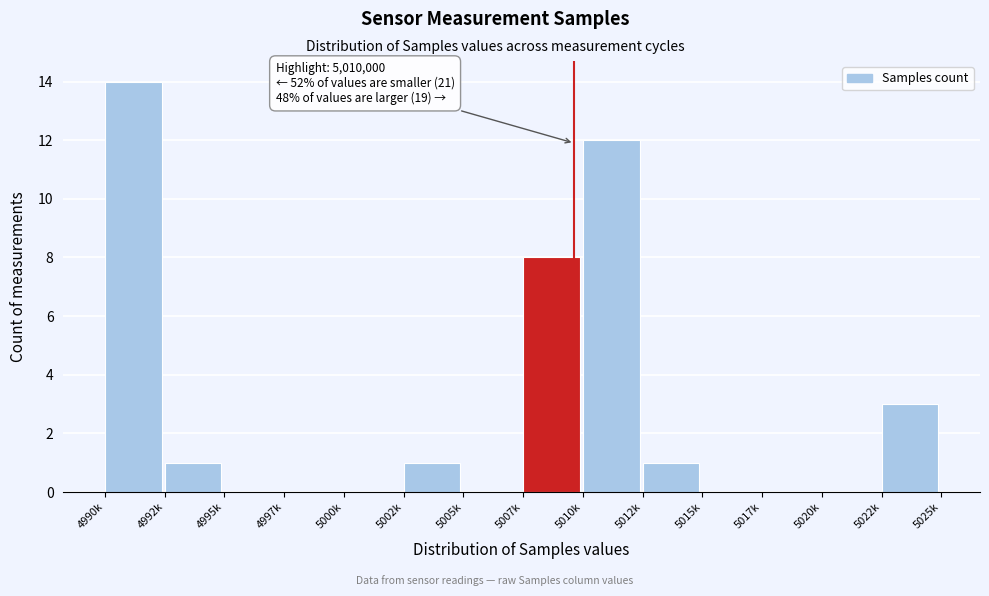

Reading left to right, transcribe all the data shown in this chart.

4990k=14	4992k=1	4995k=0	4997k=0	5000k=0	5002k=1	5005k=0	5007k=8	5010k=12	5012k=1	5015k=0	5017k=0	5020k=0	5022k=3